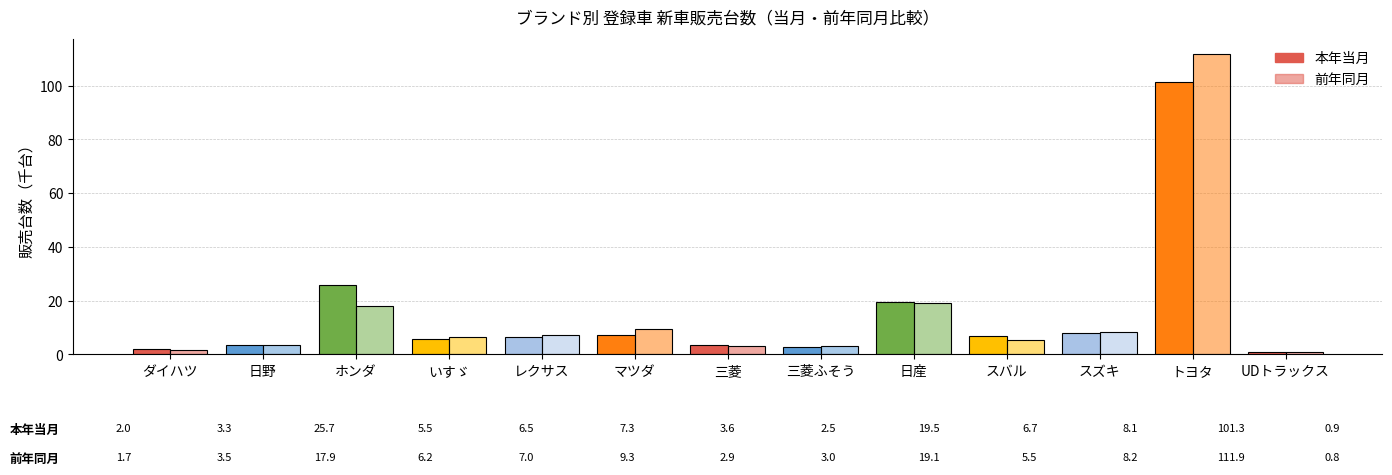

Is it true that 前年同月 equals 1.2 at 三菱ふそう?

False